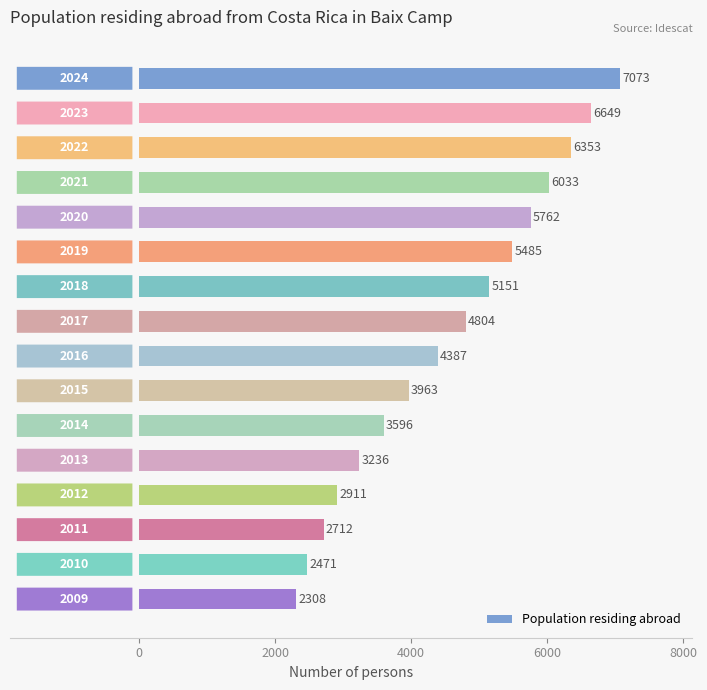

What is the minimum value shown in the chart?

2308